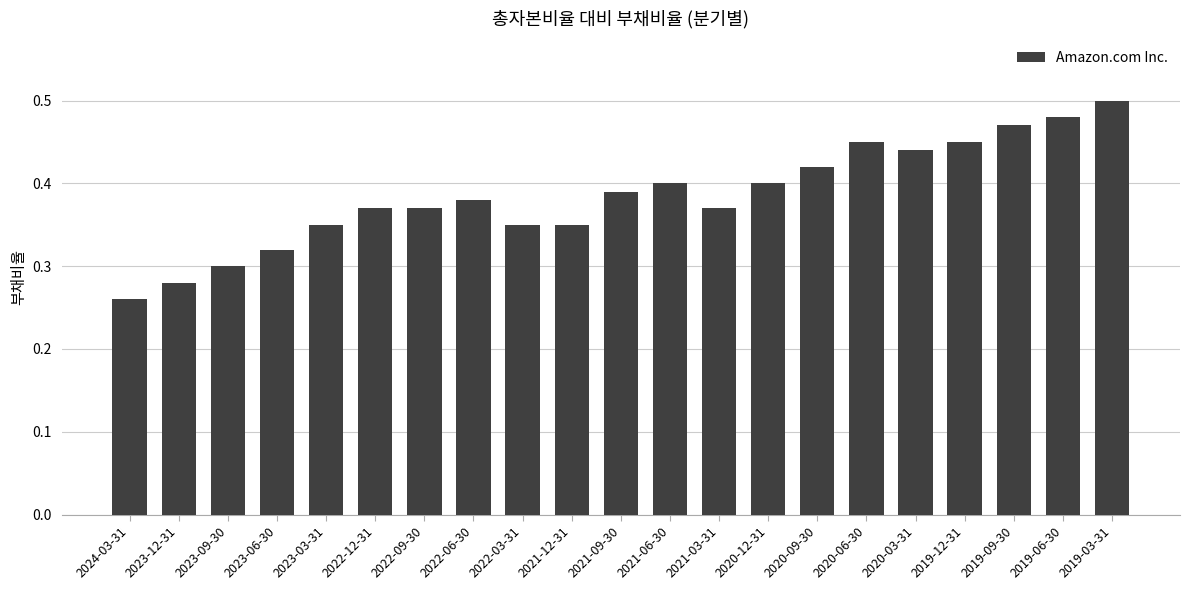

How many values are between 0 and 1?

21